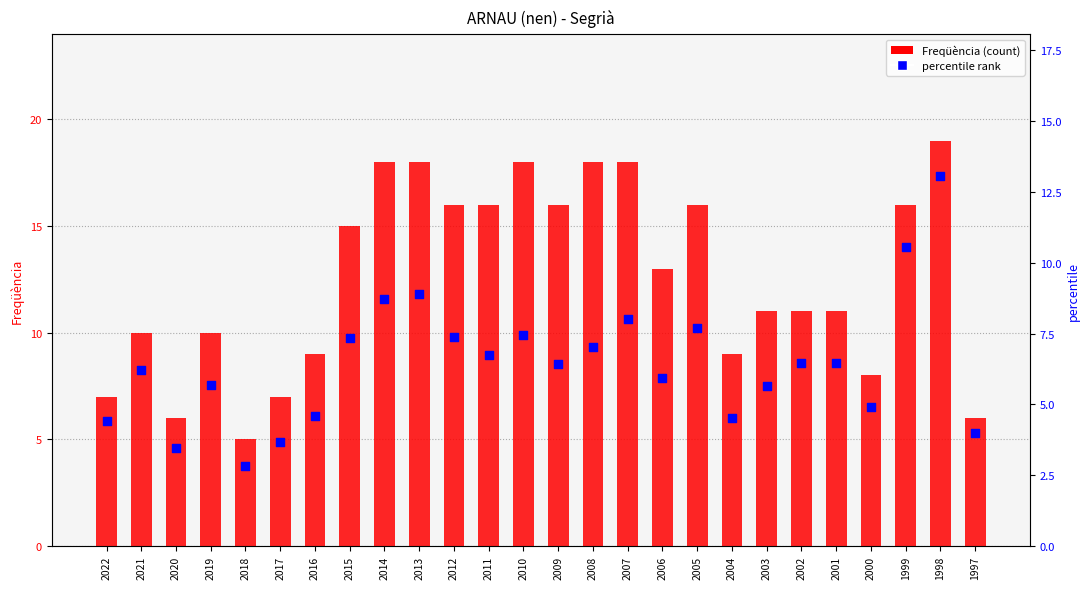

Which series has the largest Y range (max minus min)?

Freqüència